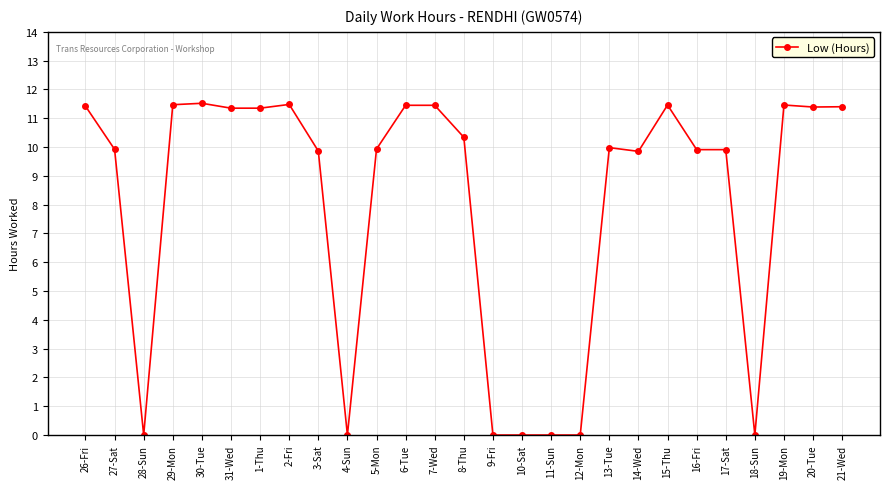

How many data points does each series have?

27